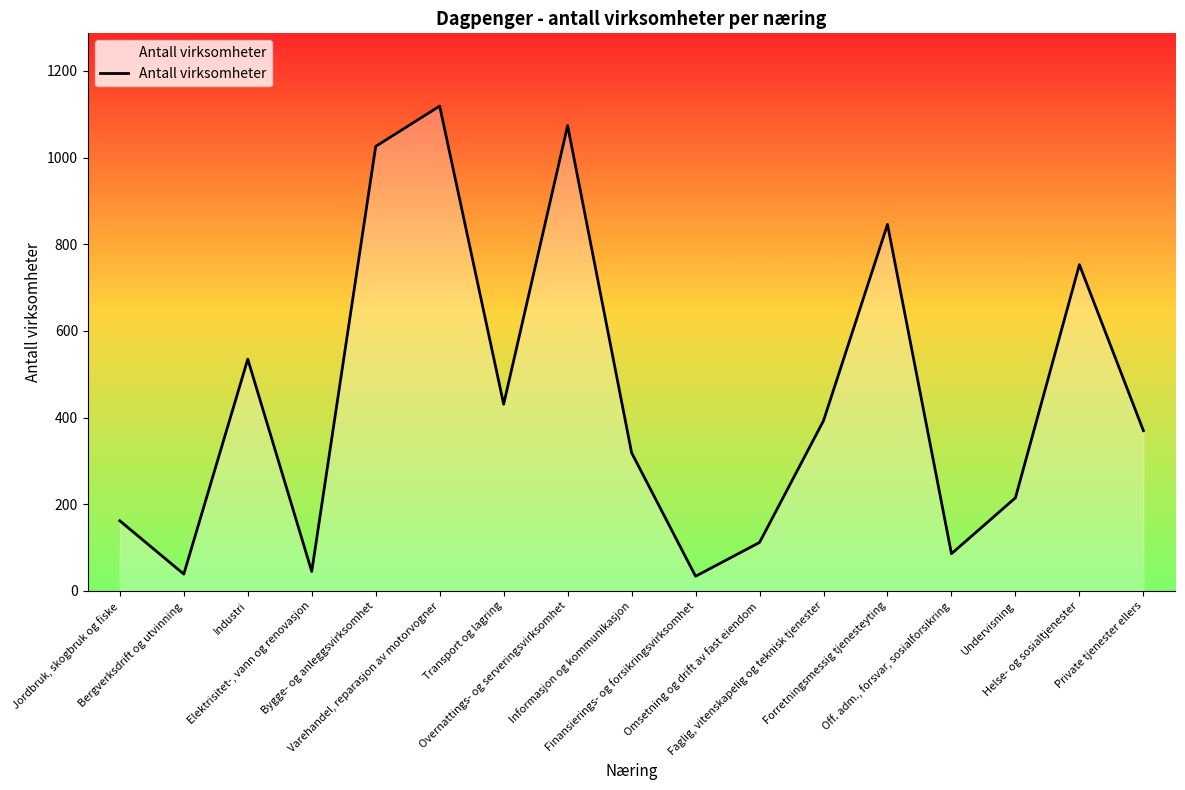

How many interior local valleys (lower than both neighbors) does the data have?

5